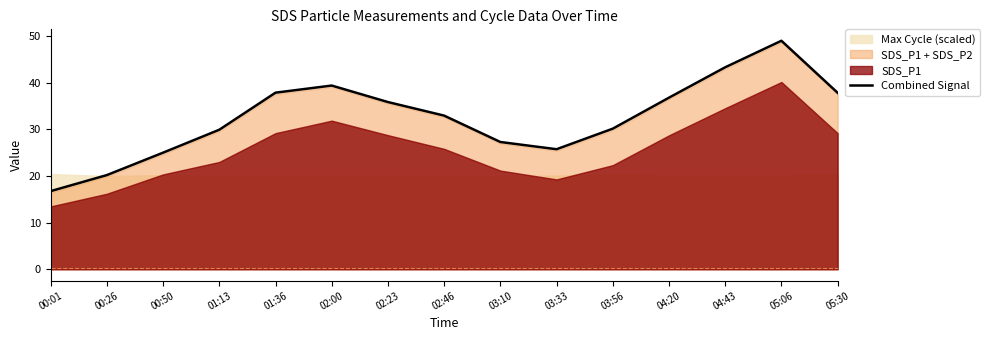

Where is the first local minimum?

03:33